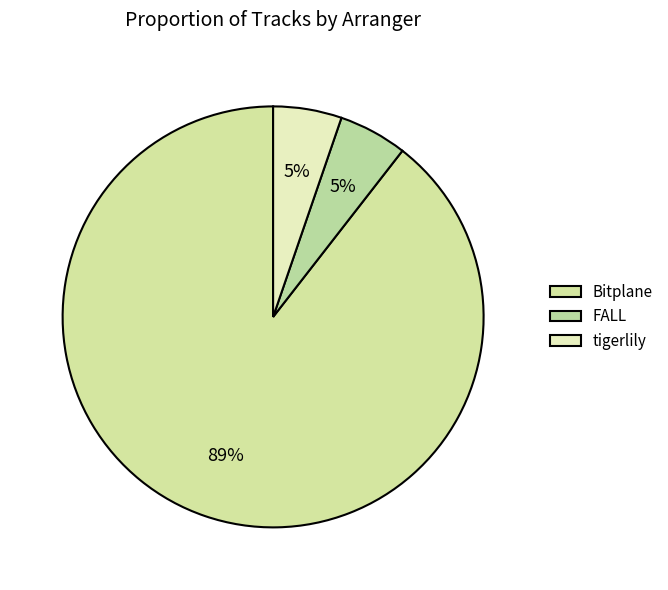

How many segments does this pie chart have?

3